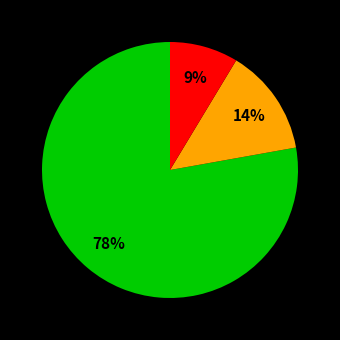

Is there any slice that represents more than half of the pie?

Yes